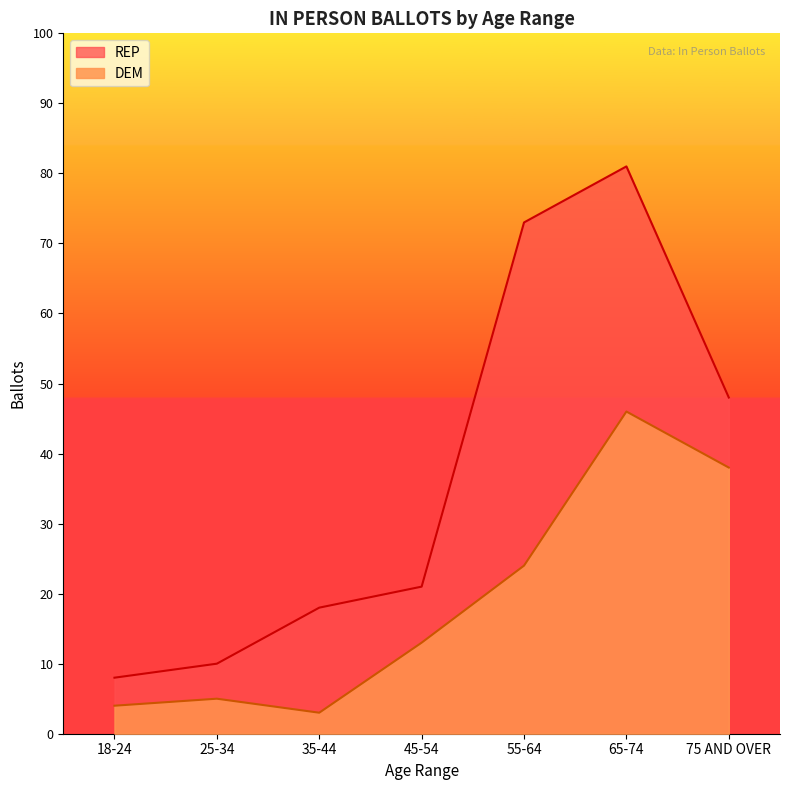

How many data points in DEM are above 13?

3